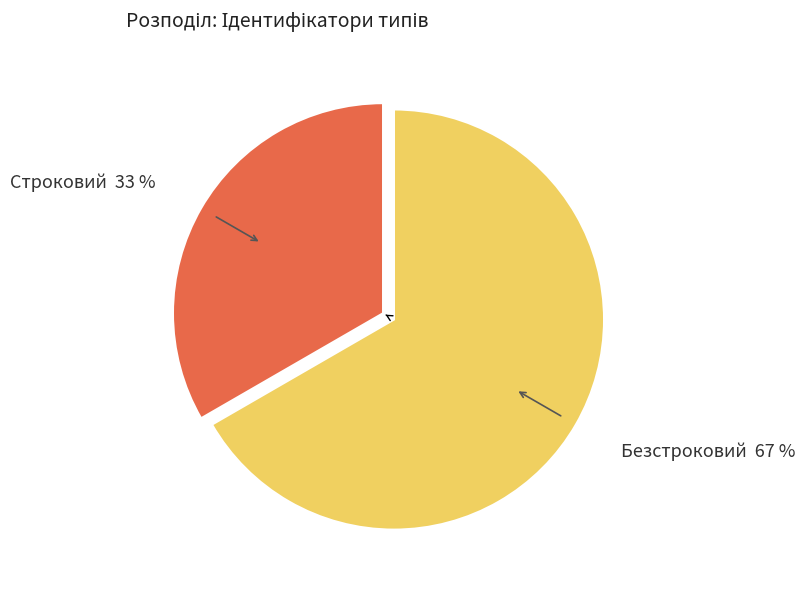

To the nearest percent, what is the average slice percentage?

50%